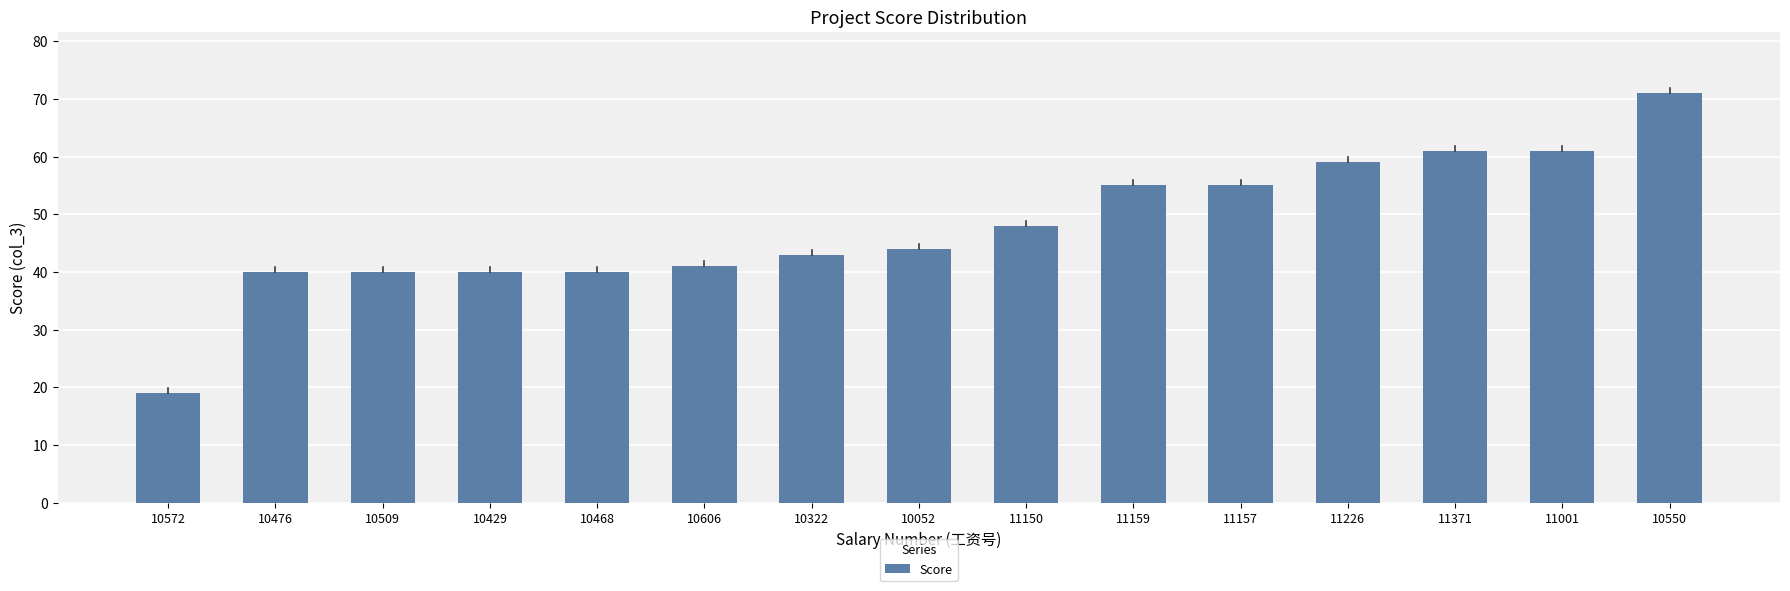

What is the ratio of the value at 11150 to the value at 10322?

1.1